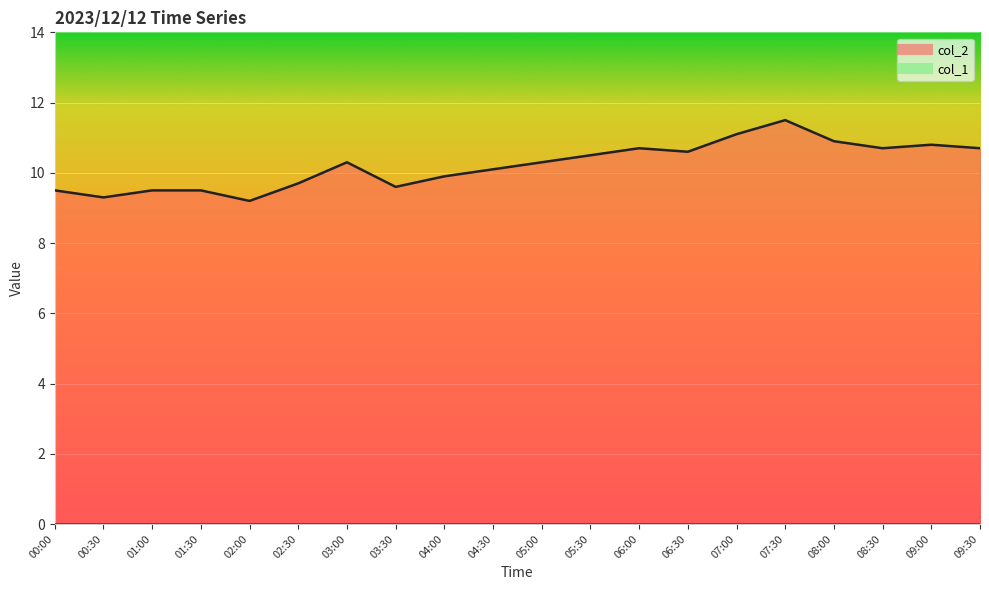

Where is col_2 line nearest to the value 10?

04:00